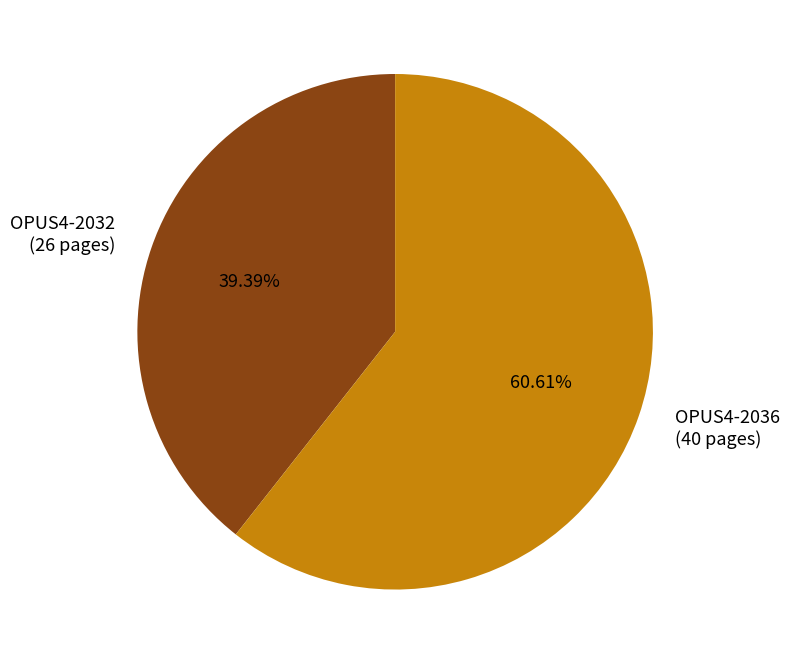

How many slices are in this pie chart?

2